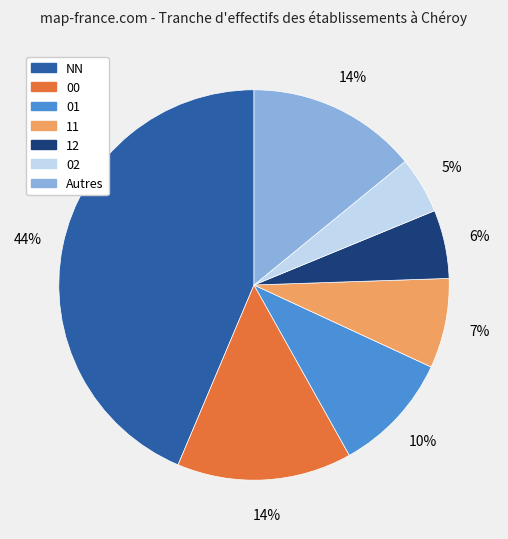

Does any single category account for the majority?

No